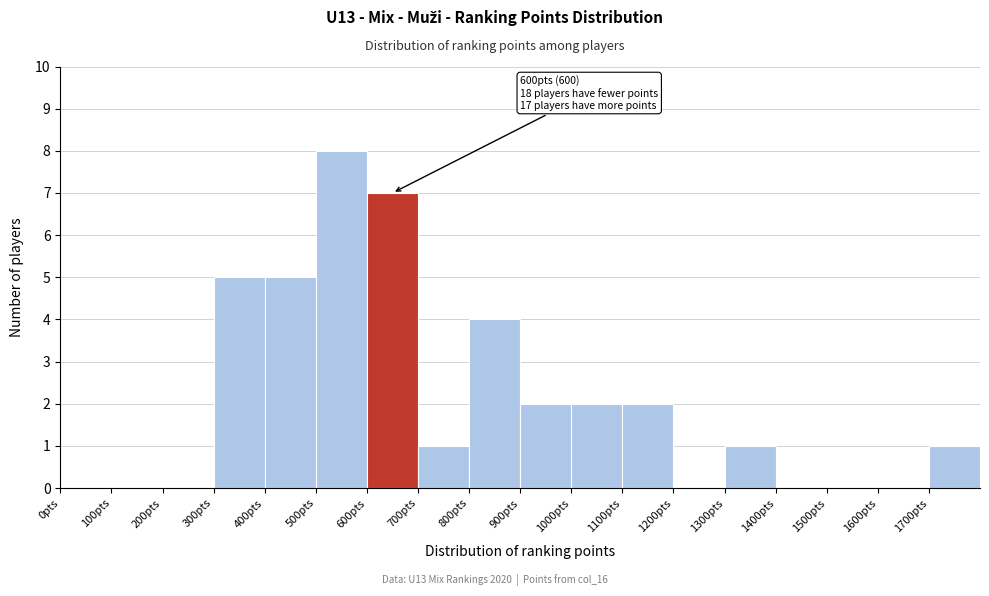

Which range on the x-axis has the tallest bar?

500 to 600